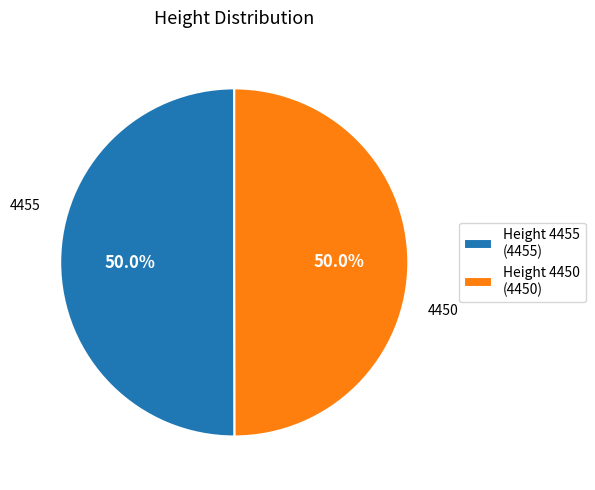

Do Height 4455 (4455) and Height 4450 (4450) together represent more than half of the pie?

Yes